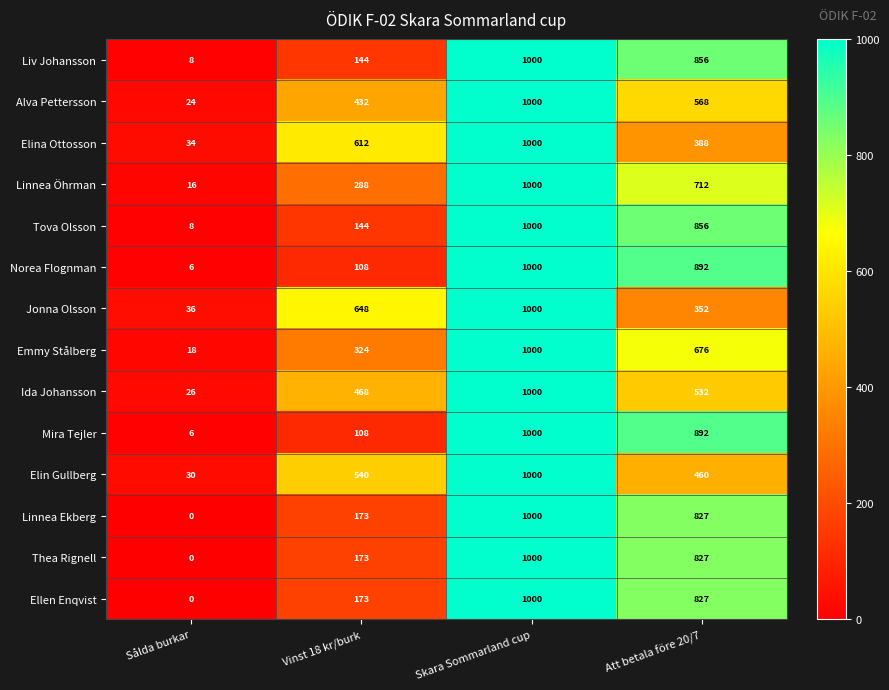

List the labels in order of Tova Olsson value, largest first.

Skara Sommarland cup, Att betala före 20/7, Vinst 18 kr/burk, Sålda burkar